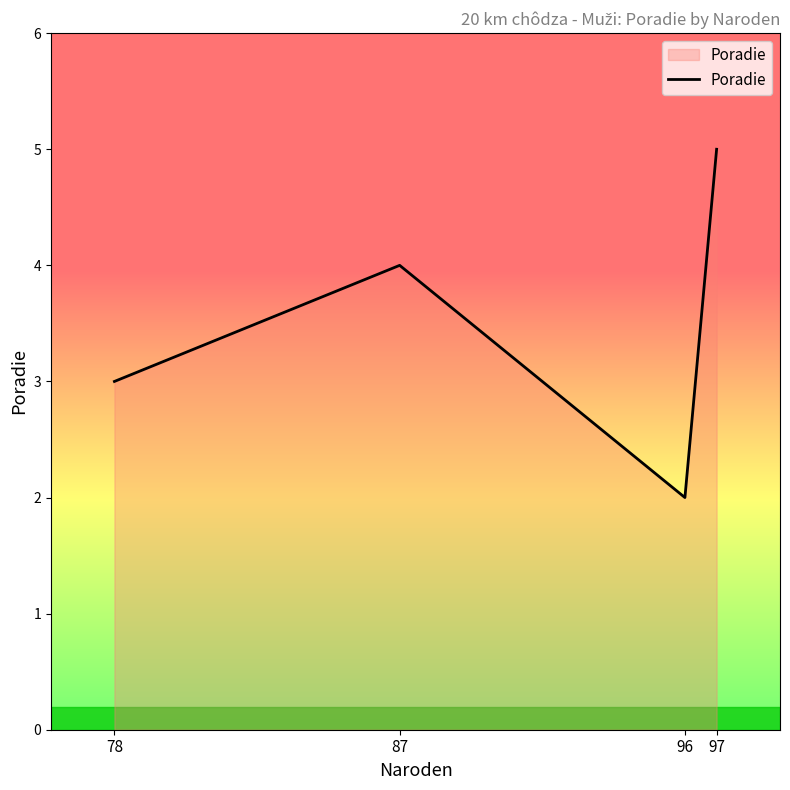

Reading left to right, extract all data points from this chart.

78=3	87=4	96=2	97=5